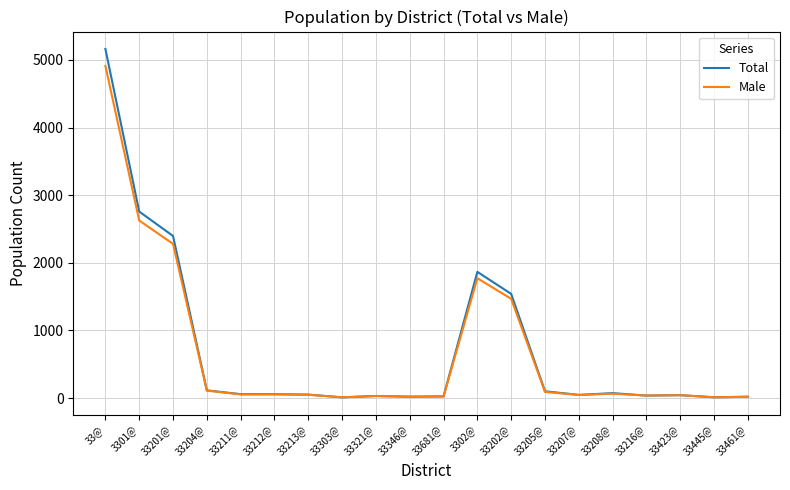

Is it true that Male equals 3015 at 33201@?

False